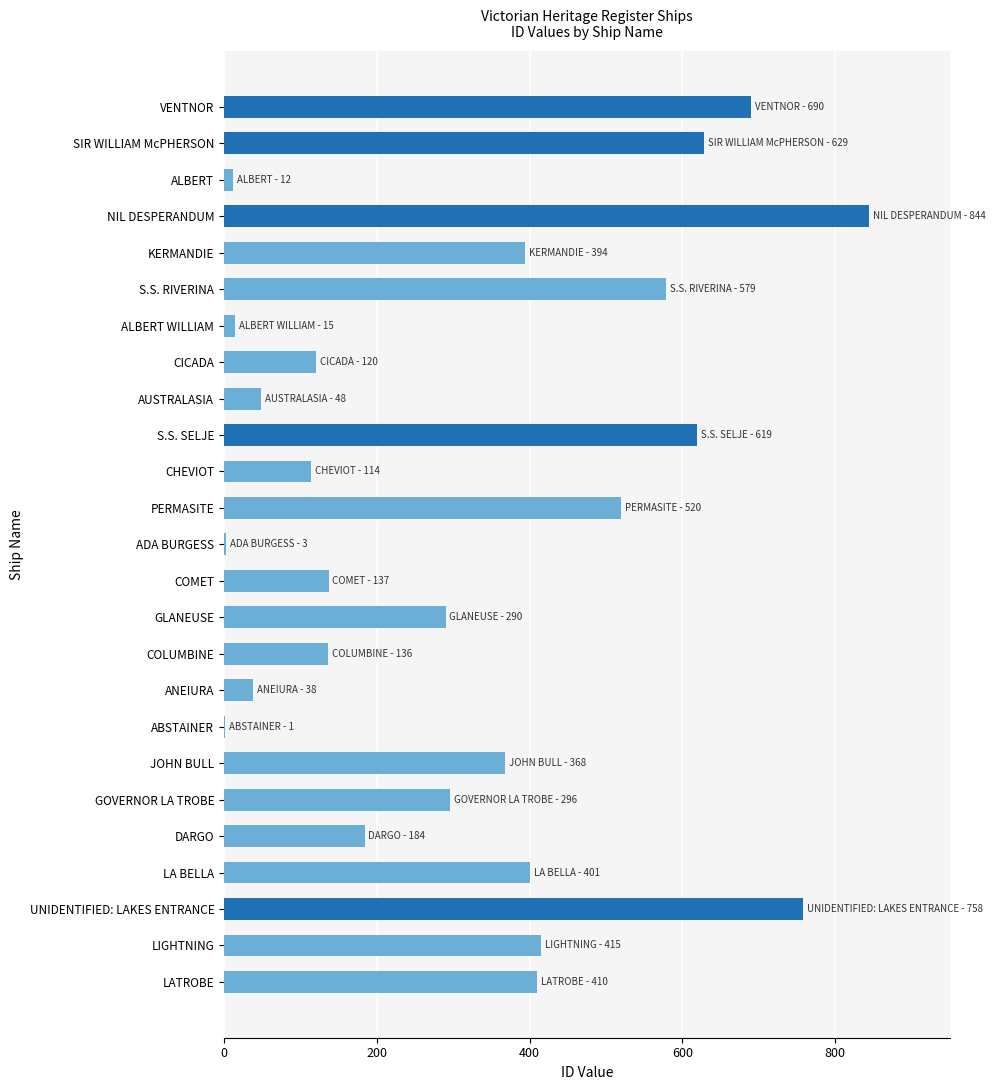

How many data points does each series have?

25